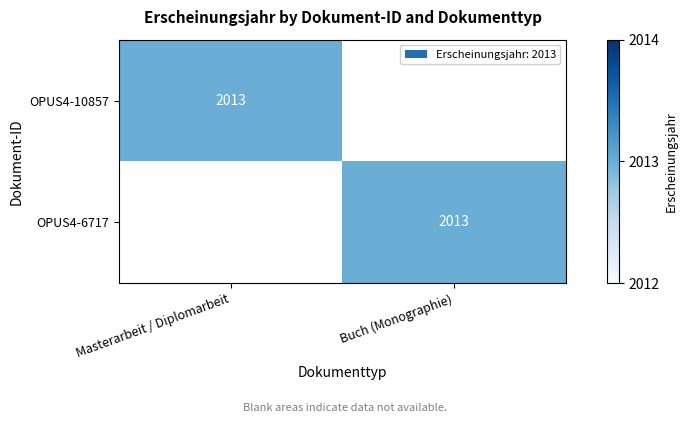

The value of OPUS4-6717 at Buch (Monographie) is 425. True or false?

False